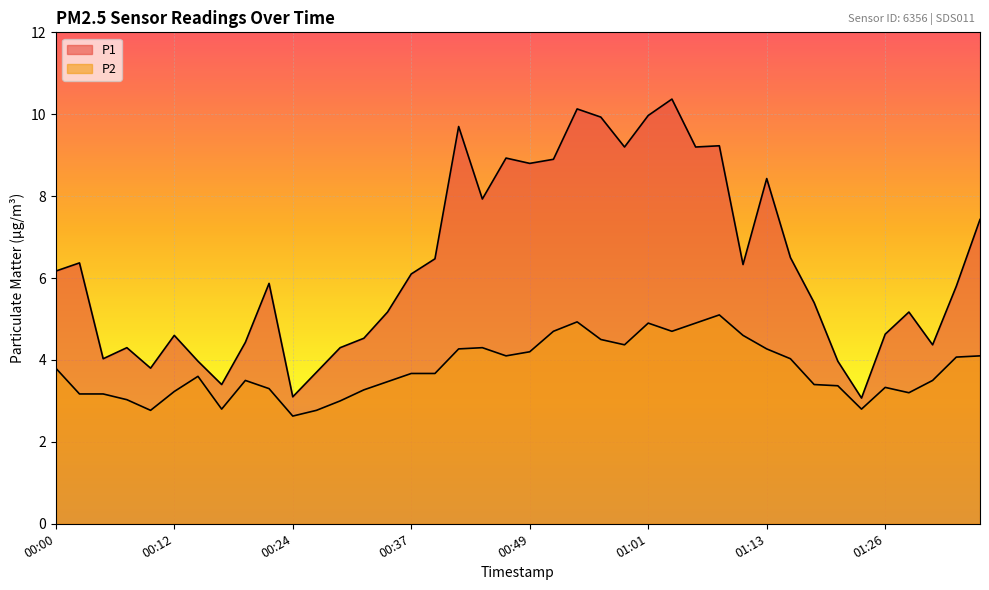

How many data points in P1 are less than 6?

20